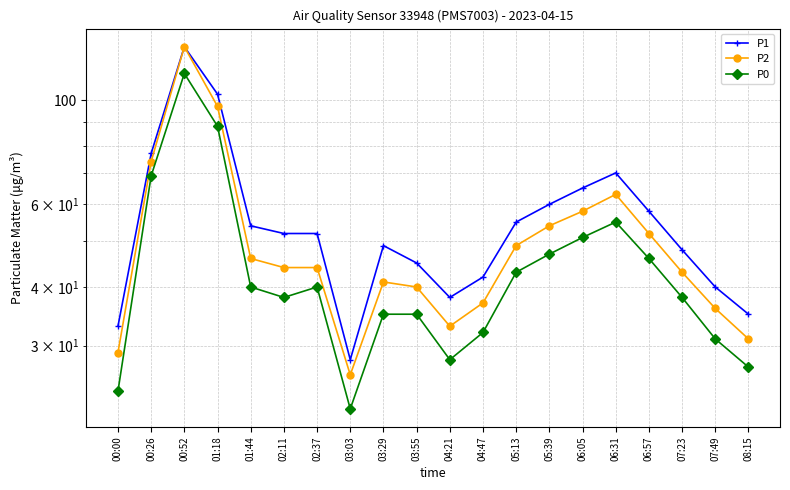

The value of P1 at 00:52 is 178. True or false?

False